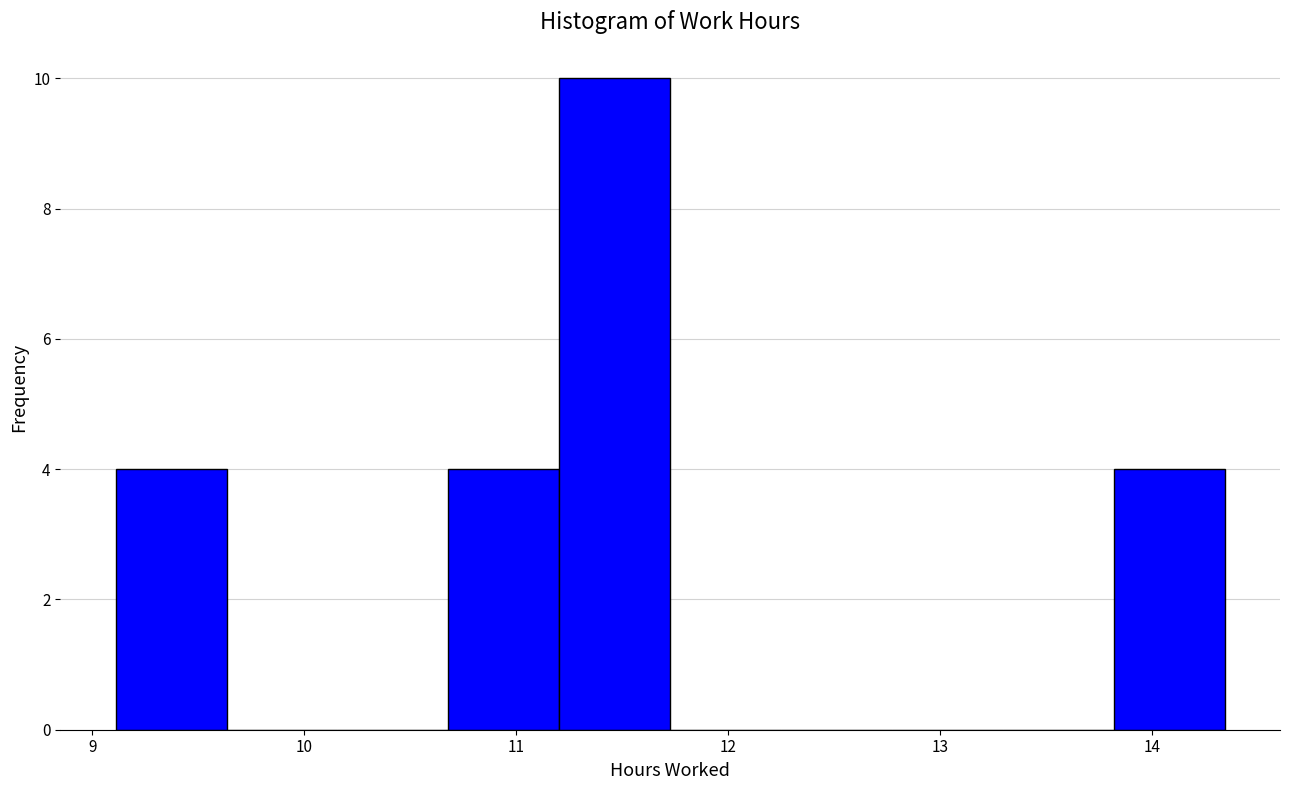

Reading left to right, list every bar in this chart as the range it spans on the x-axis followed by its height. Neither the bar edges nor the heights are printed on the chart, so give them approximately, as read against the axes.

9.1 to 9.6: 4
9.6 to 10.2: 0
10.2 to 10.7: 0
10.7 to 11.2: 4
11.2 to 11.7: 10
11.7 to 12.2: 0
12.2 to 12.8: 0
12.8 to 13.3: 0
13.3 to 13.8: 0
13.8 to 14.3: 4